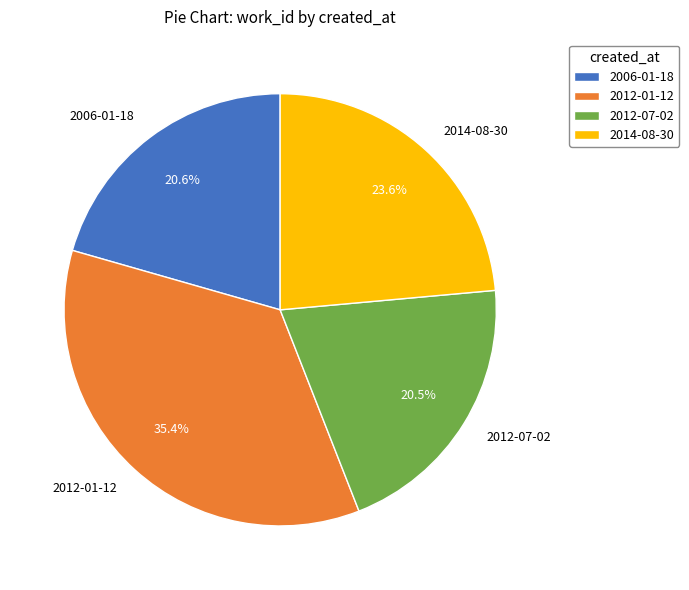

What is the ratio of the value at 2012-01-12 to the value at 2012-07-02?

1.7